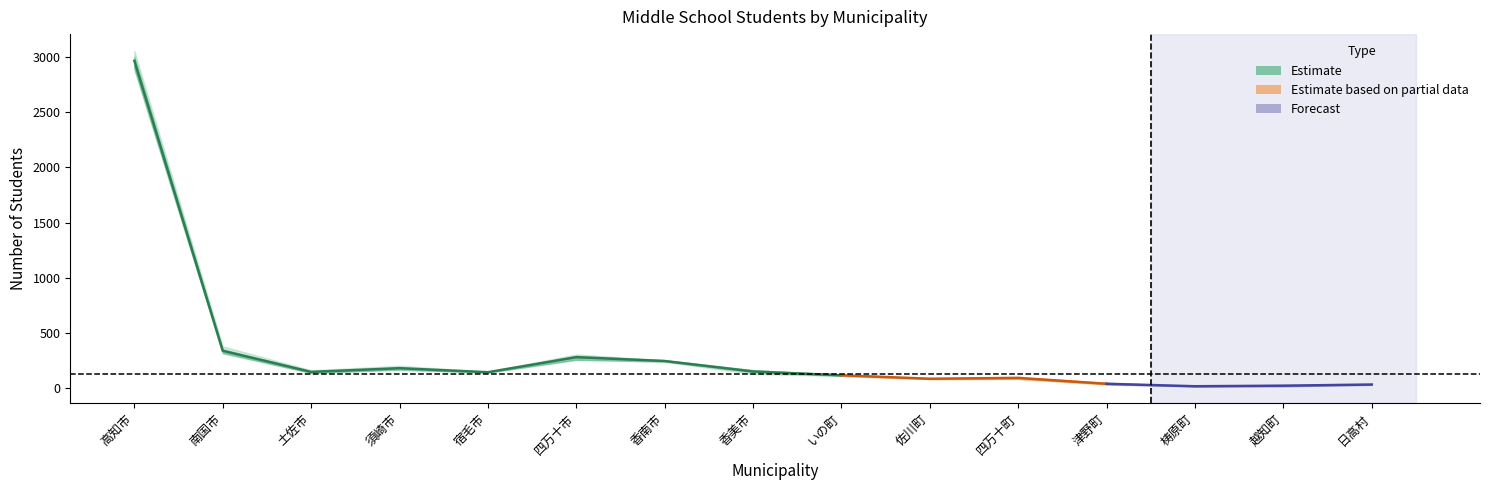

What value does the ２学年 series have at 香南市, to the nearest 10?

260